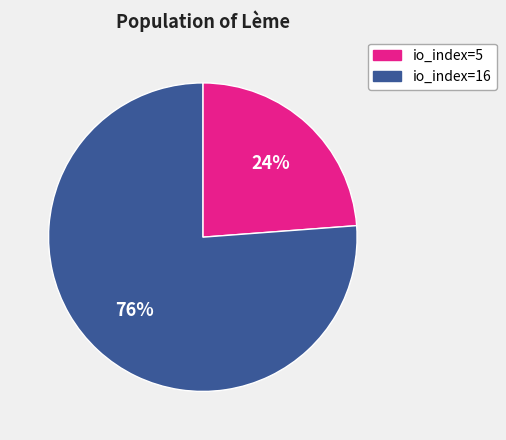

Which slice is the largest?

io_index=16